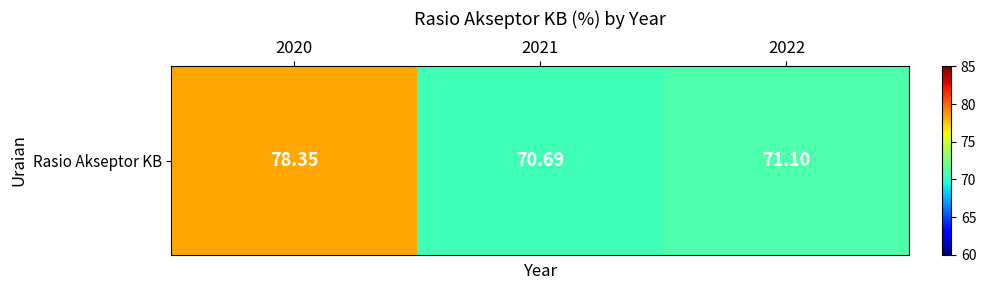

What is the maximum value shown in the chart?

78.3